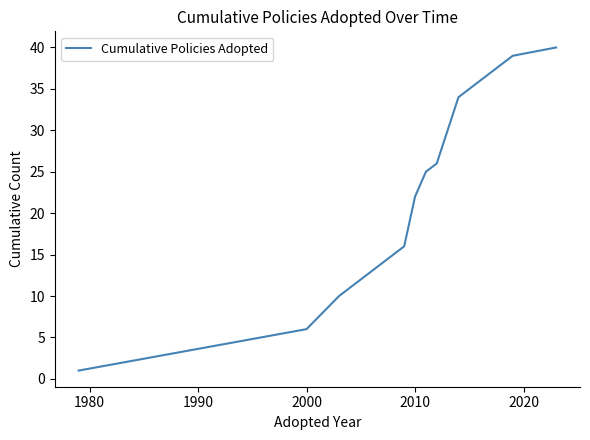

What is the maximum value shown in the chart?

40